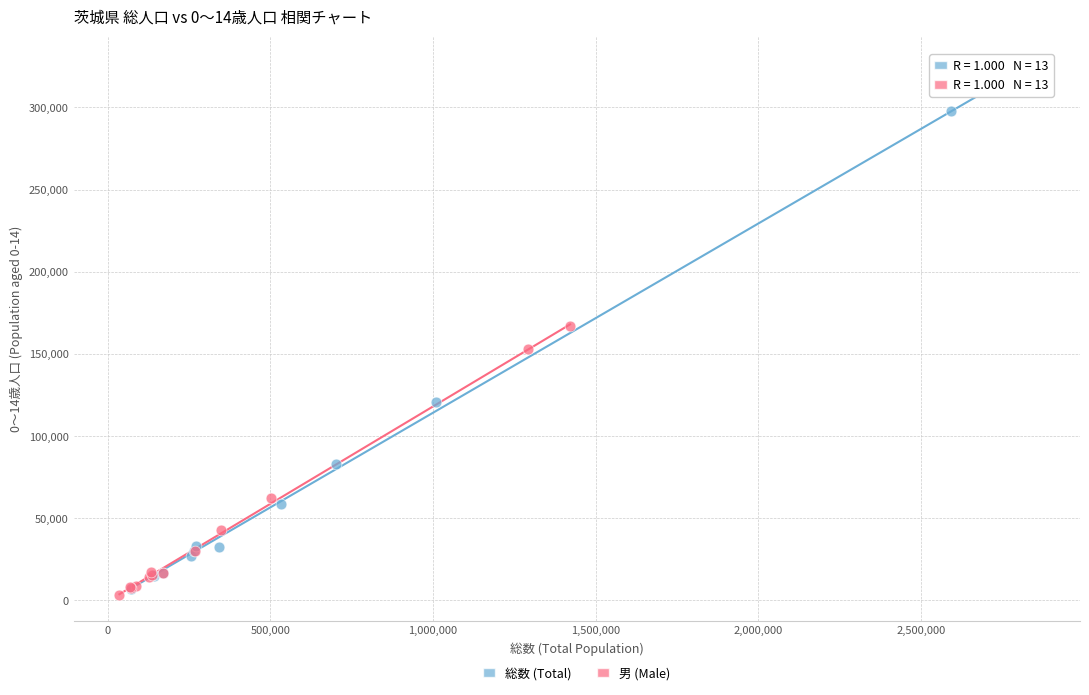

Which series reaches the maximum Y coordinate?

総数 (Total)